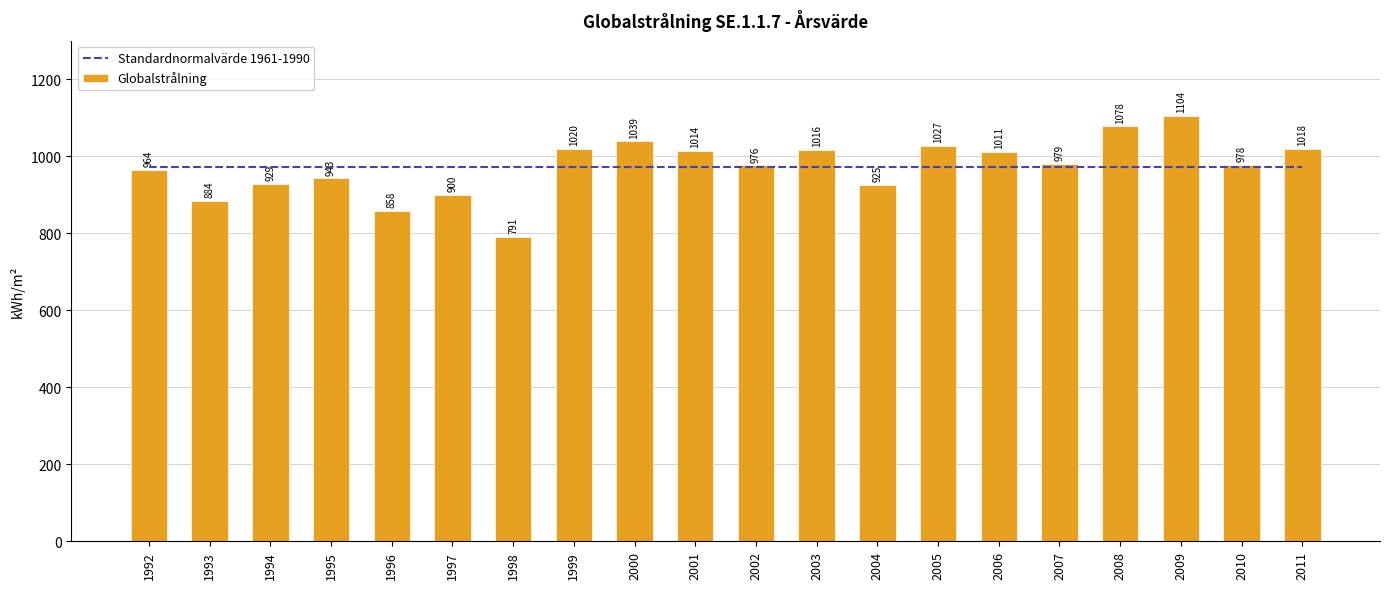

Reading left to right, what are all the values shown in this chart?

Standardnormalvärde 1961-1990: 1992=972.9	1993=972.9	1994=972.9	1995=972.9	1996=972.9	1997=972.9	1998=972.9	1999=972.9	2000=972.9	2001=972.9	2002=972.9	2003=972.9	2004=972.9	2005=972.9	2006=972.9	2007=972.9	2008=972.9	2009=972.9	2010=972.9	2011=972.9
Globalstrålning: 1992=964.4	1993=883.8	1994=928.8	1995=942.8	1996=857.6	1997=899.8	1998=791.2	1999=1019.7	2000=1039.0	2001=1014.1	2002=976.3	2003=1015.6	2004=925.1	2005=1026.8	2006=1010.8	2007=979.4	2008=1077.9	2009=1104.4	2010=978.3	2011=1018.4